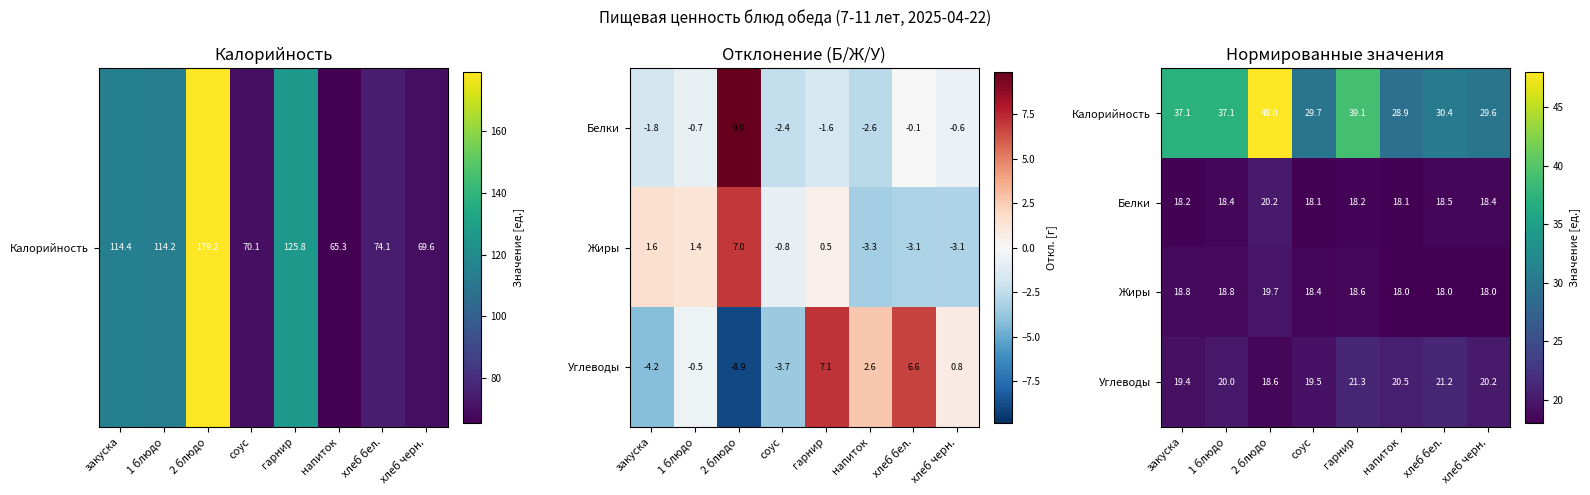

What is the difference between the highest and lowest values at хлеб черн.?

11.6